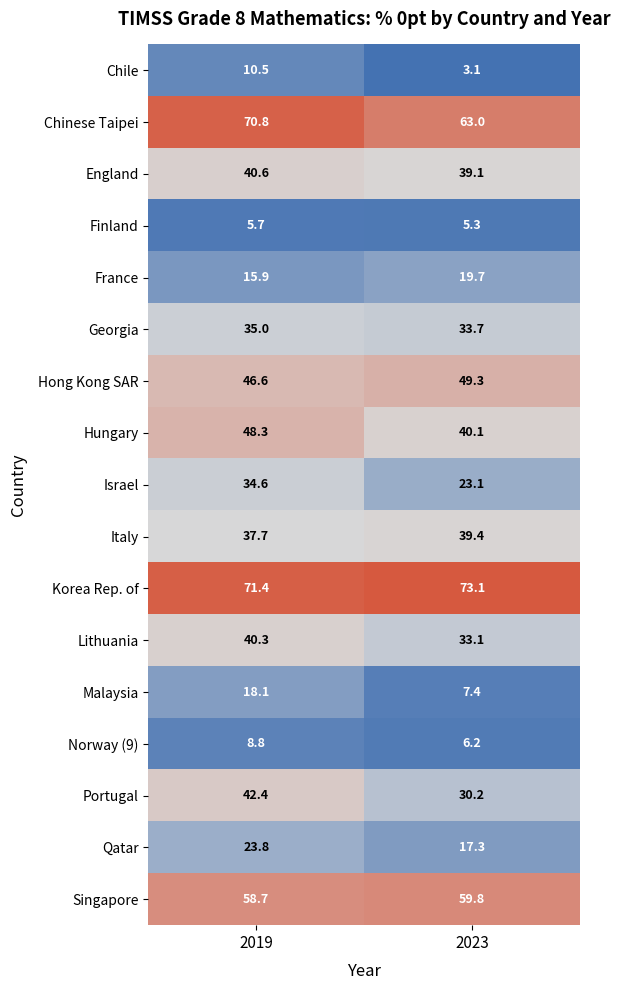

What is the sum of all Hungary values?

88.4